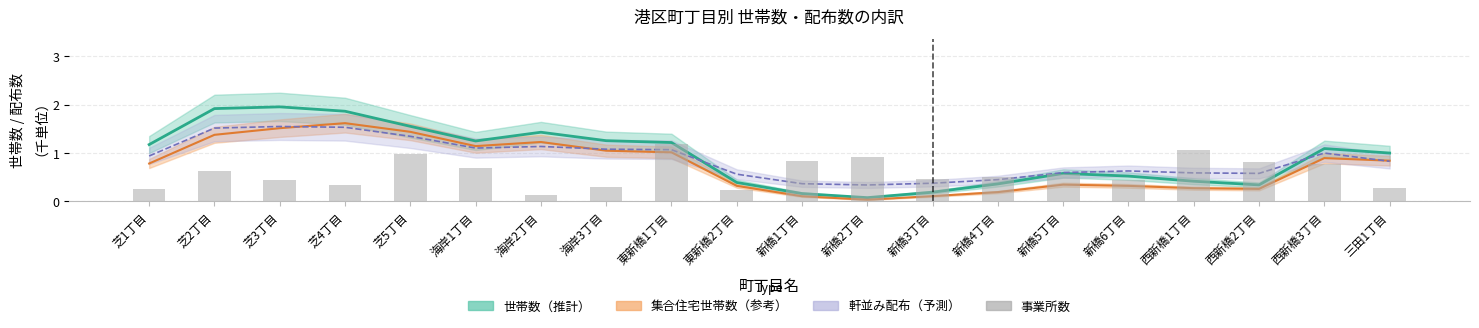

Where is the data nearest to the value 0?

海岸2丁目